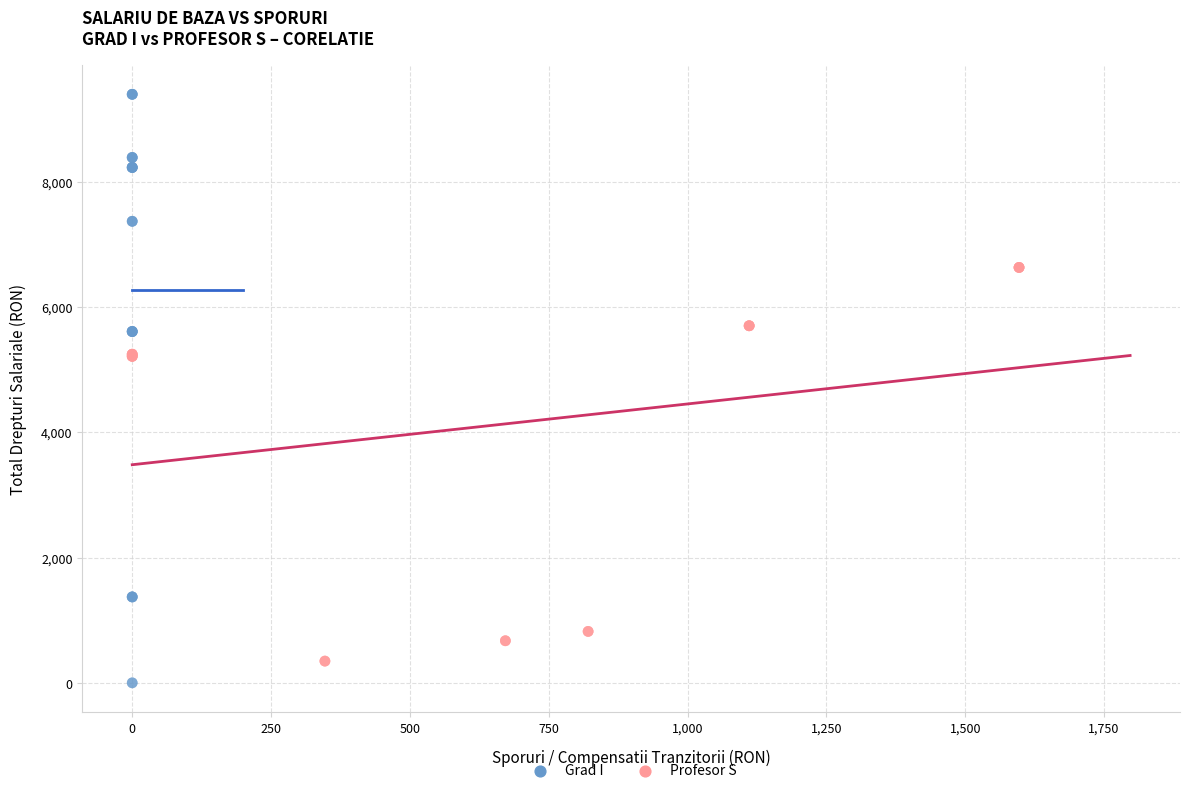

Which series has the largest Y range (max minus min)?

Grad I